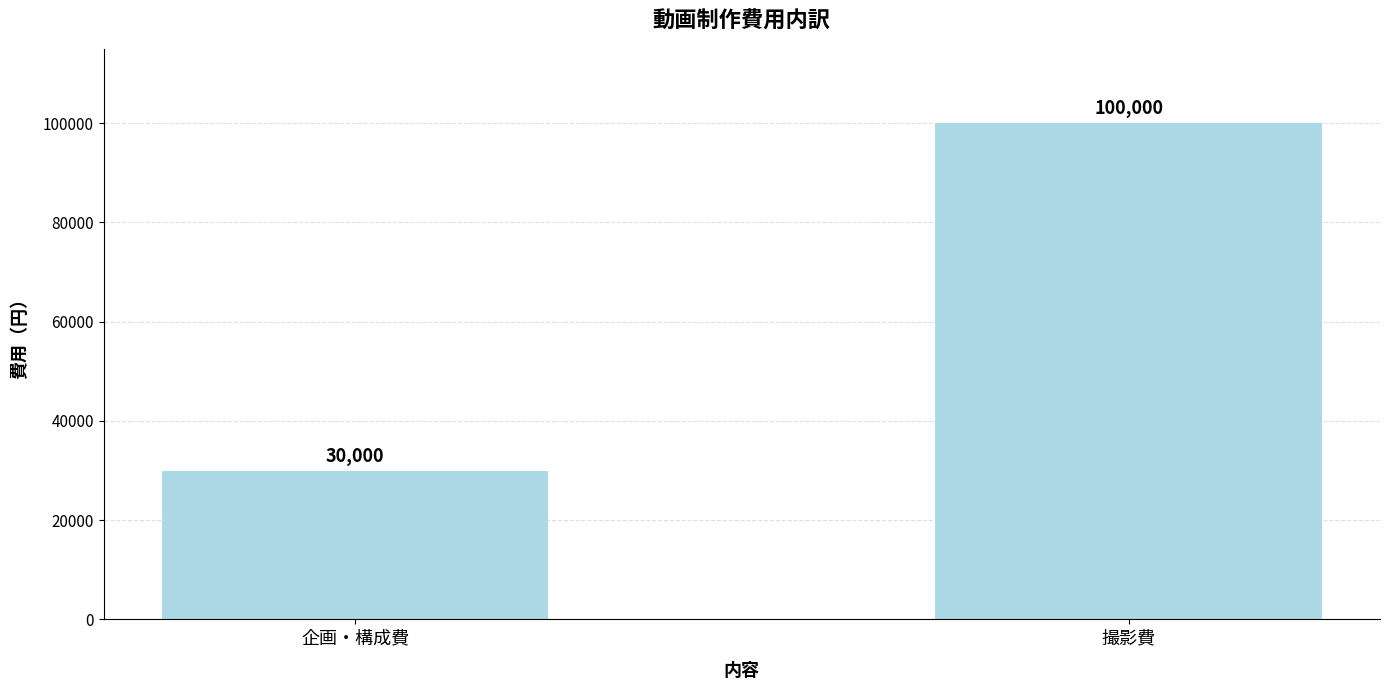

How many bars are there in total?

2